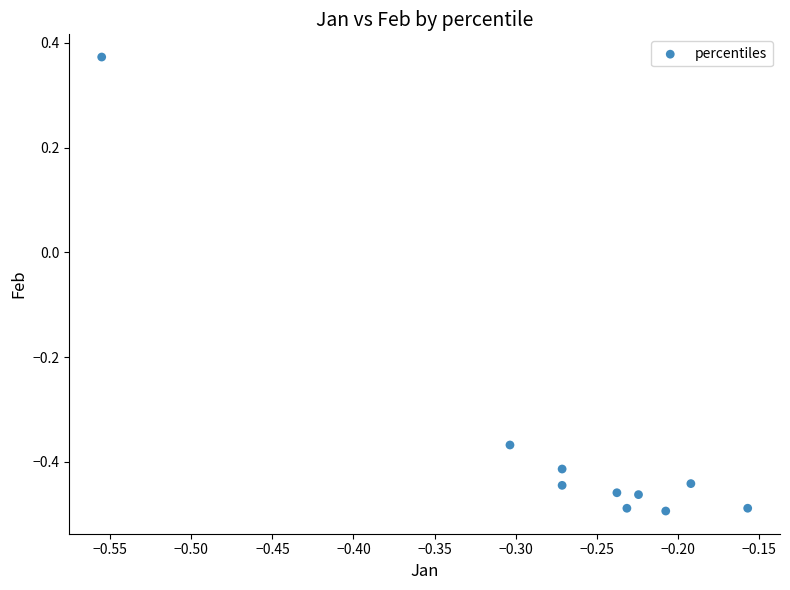

What is the range of Y values (max minus min)?

0.9